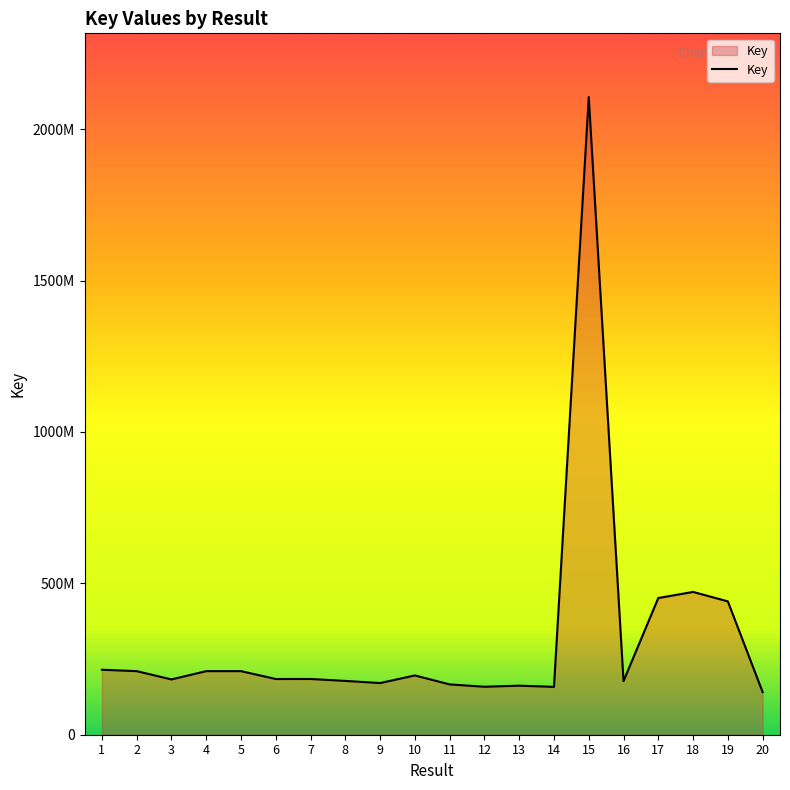

Reading left to right, list all the values displayed in this chart.

1=214620200	2=209960402	3=182637409	4=209961916	5=209961614	6=183981586	7=184029913	8=177714898	9=170640760	10=195756989	11=166186704	12=158422817	13=161976029	14=158063721	15=2105755028	16=177056725	17=451453040	18=471540917	19=440420135	20=141032329